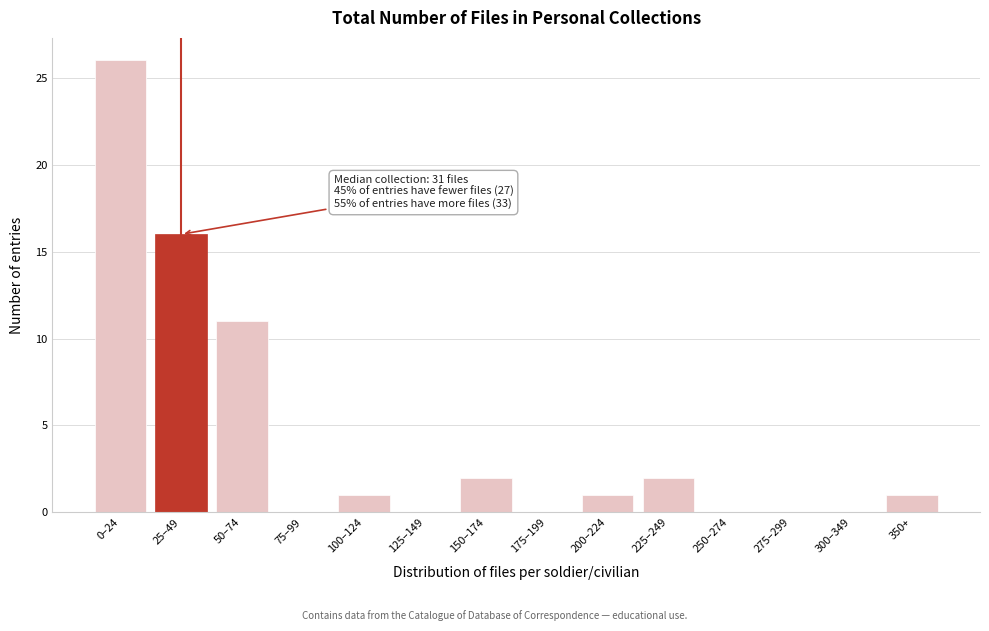

Reading right to left, list all the values displayed in this chart.

350+=1	300–349=0	275–299=0	250–274=0	225–249=2	200–224=1	175–199=0	150–174=2	125–149=0	100–124=1	75–99=0	50–74=11	25–49=16	0–24=26